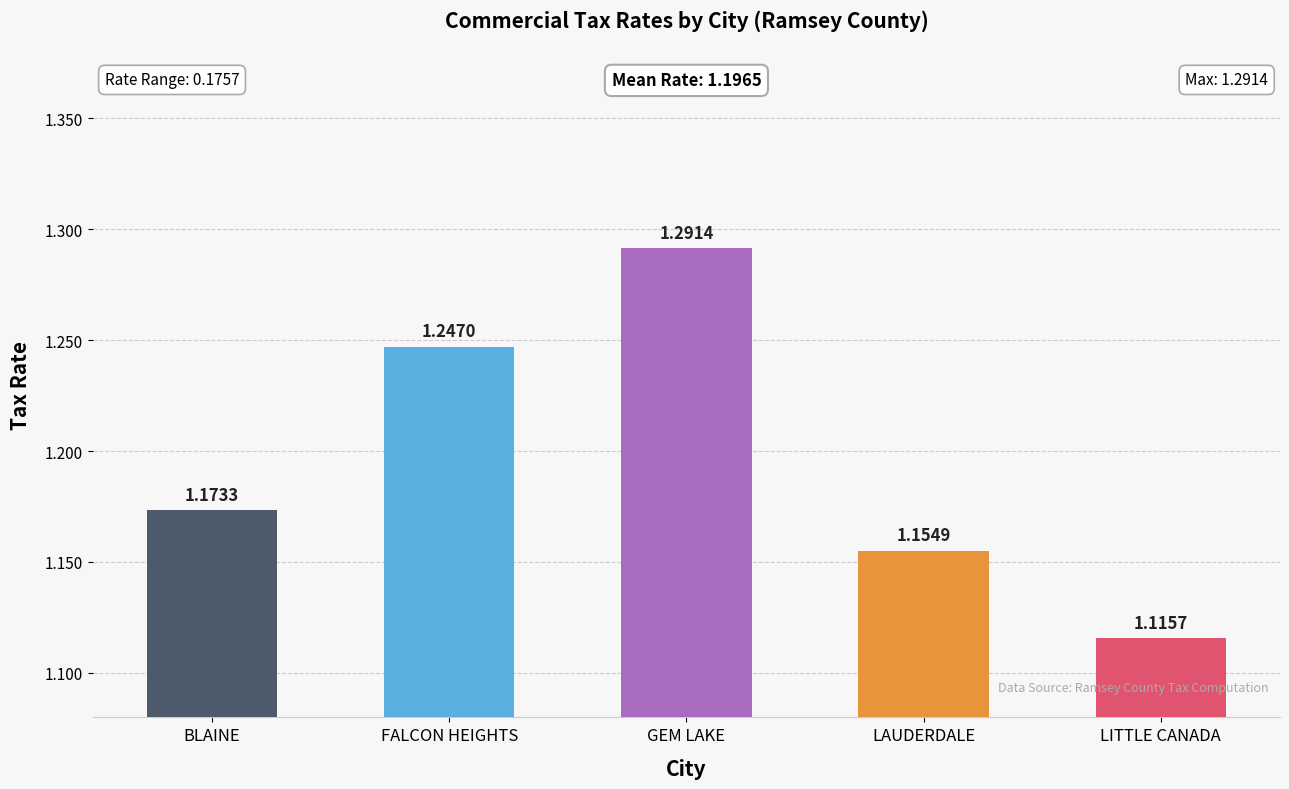

What is the label of the 5th bar from the left?

LITTLE CANADA